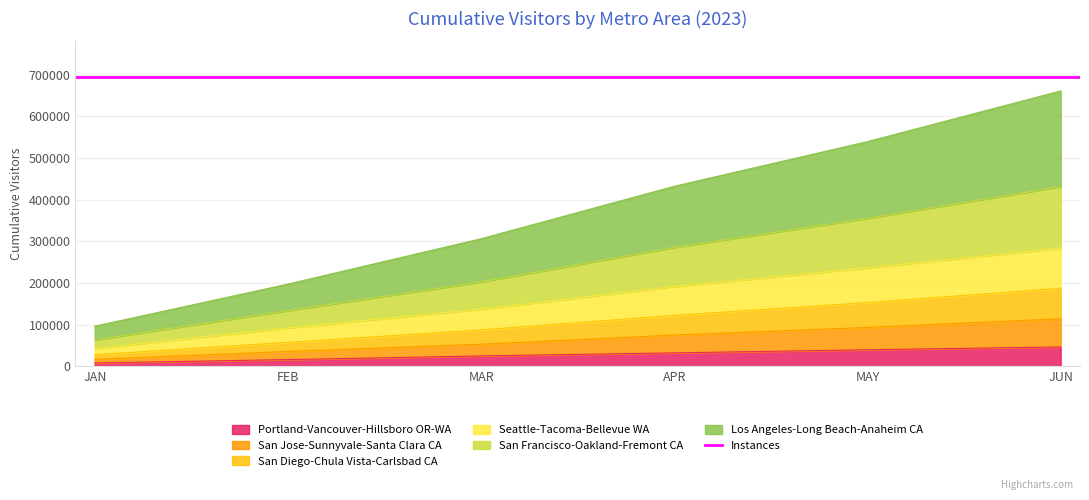

What value does the Portland-Vancouver-Hillsboro OR-WA series have at MAY?

39844.5